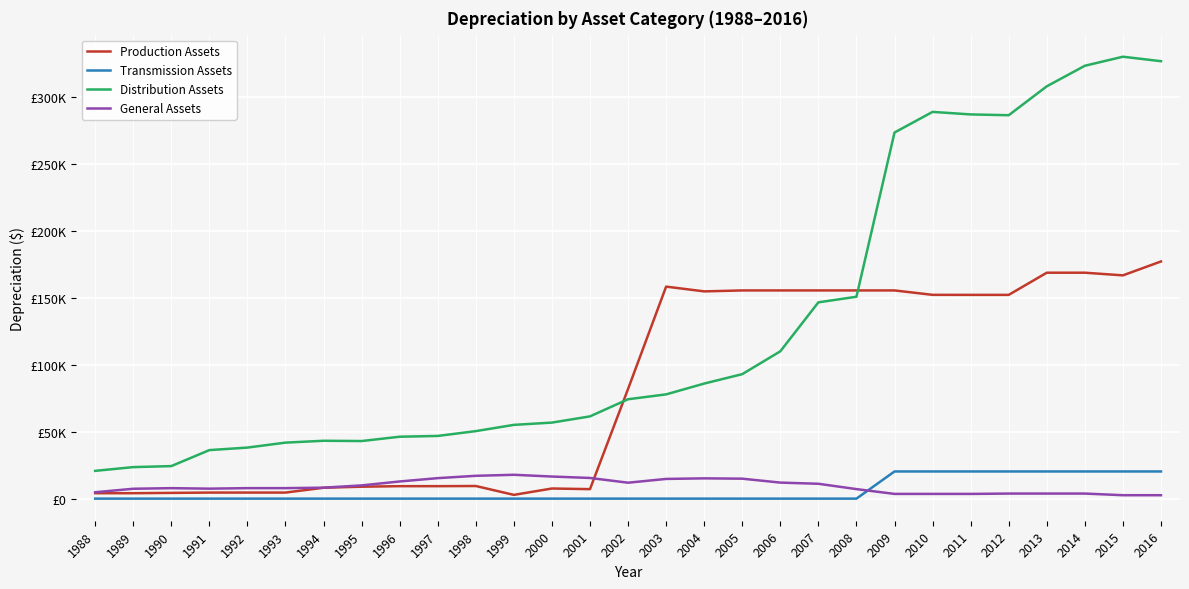

What is the average value of the General Assets series?

9305.0